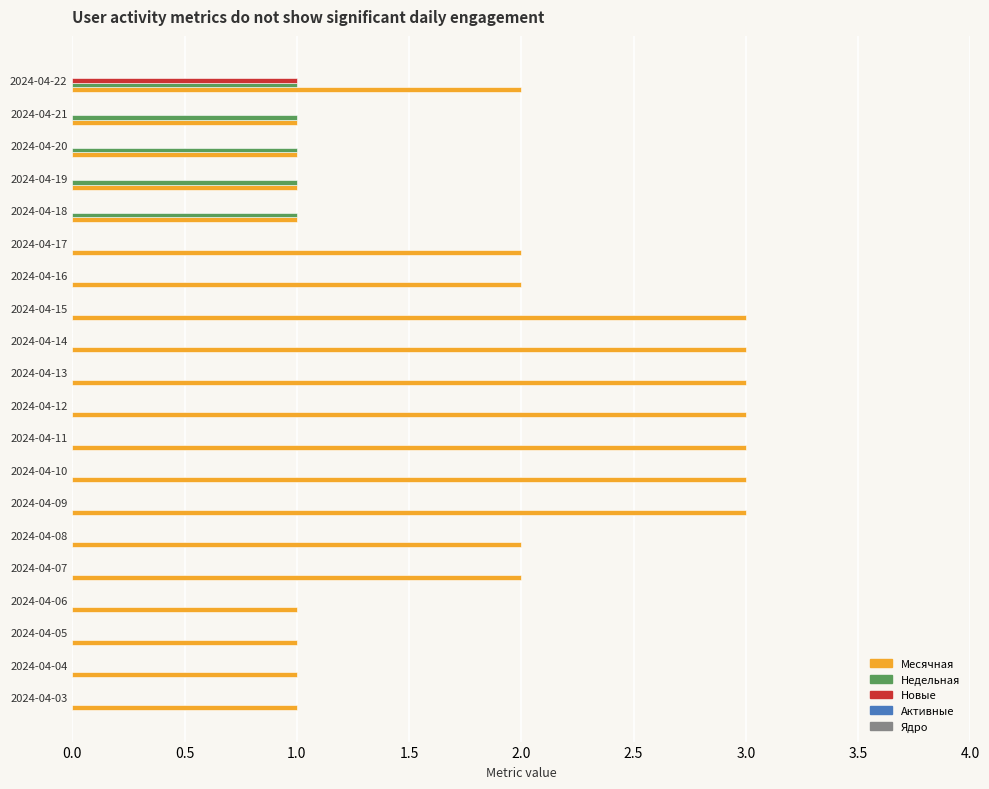

Between 2024-04-11 and 2024-04-18, which series saw the biggest shift?

Месячная